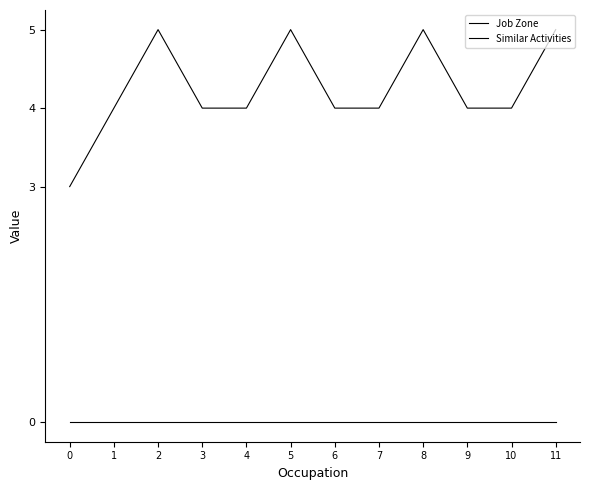

How many lines are shown in the chart?

2